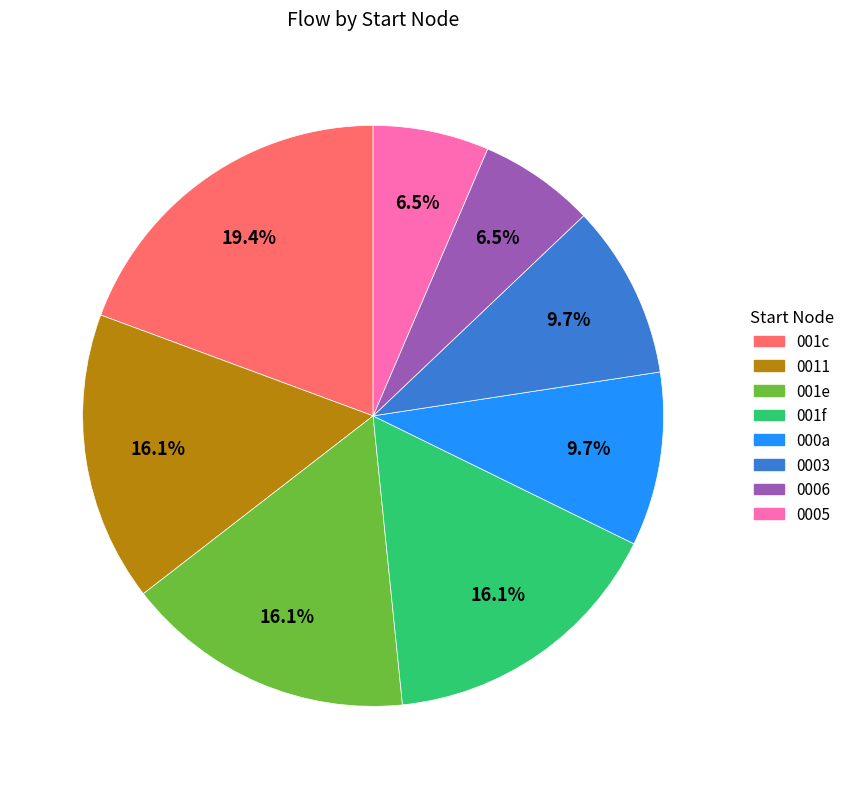

Is there a majority slice in this chart?

No